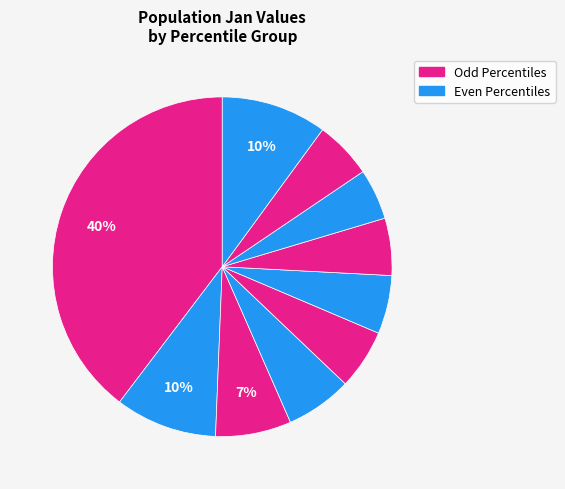

Count the number of slices in the pie.

10